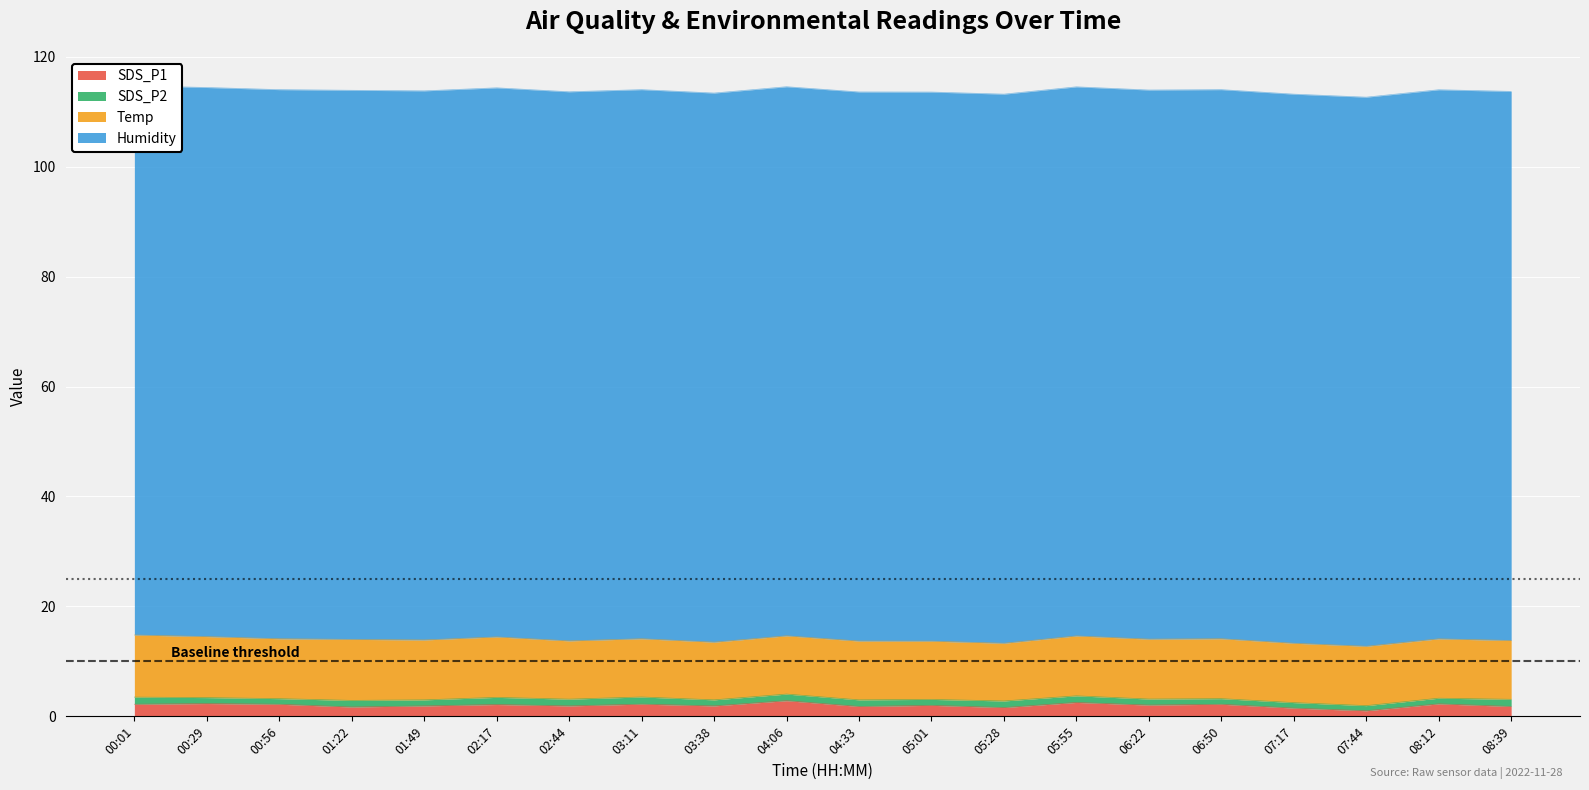

At how many categories does at least one series exceed 86?

20